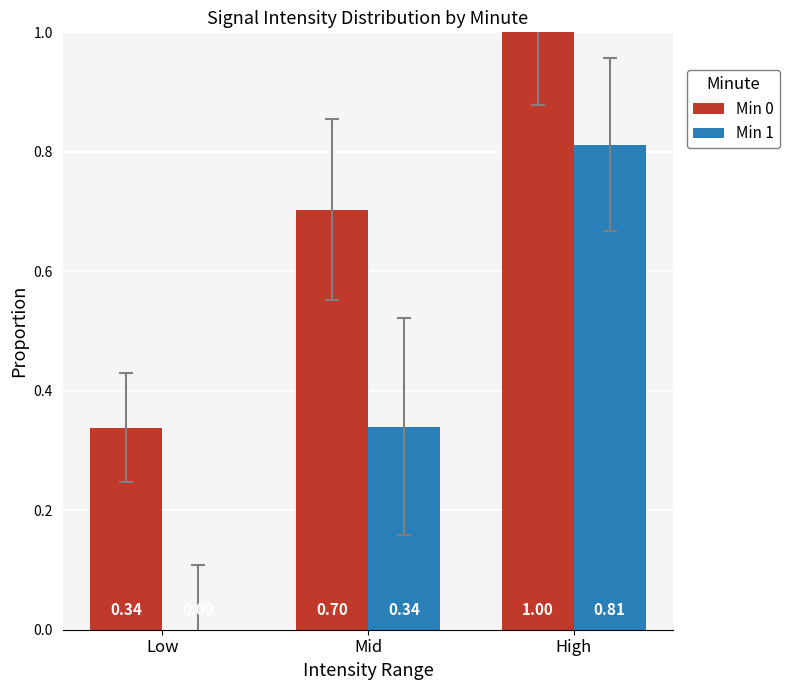

At which label does Min 1 reach its peak?

High